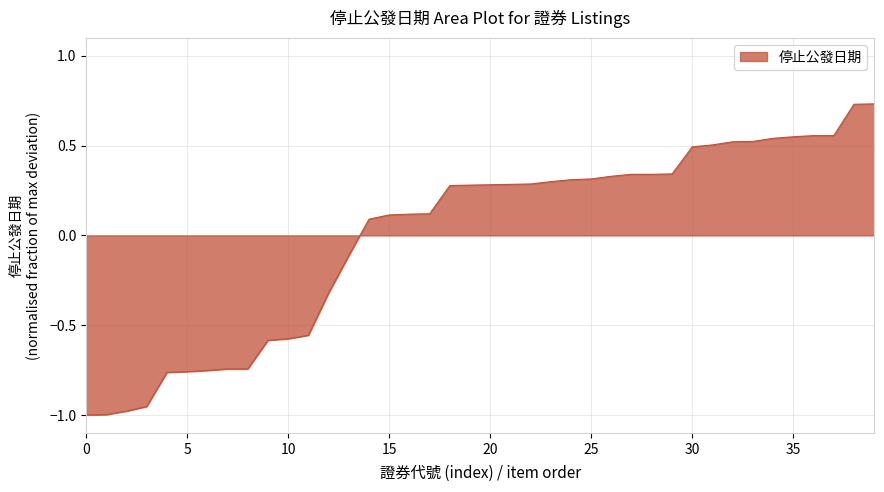

Is this an area chart (filled region under the line)?

Yes